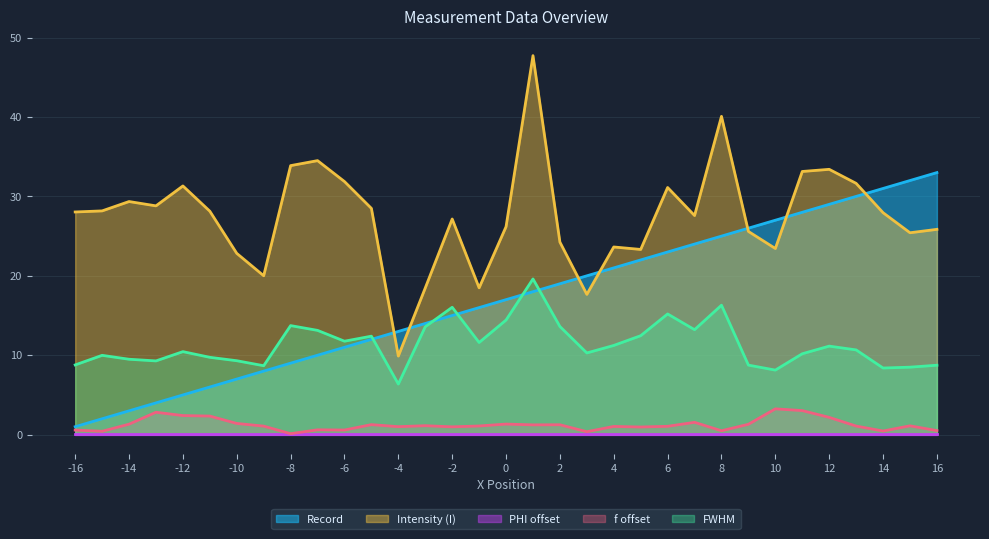

What is the value of the I point at the 10th from the left?

34.5